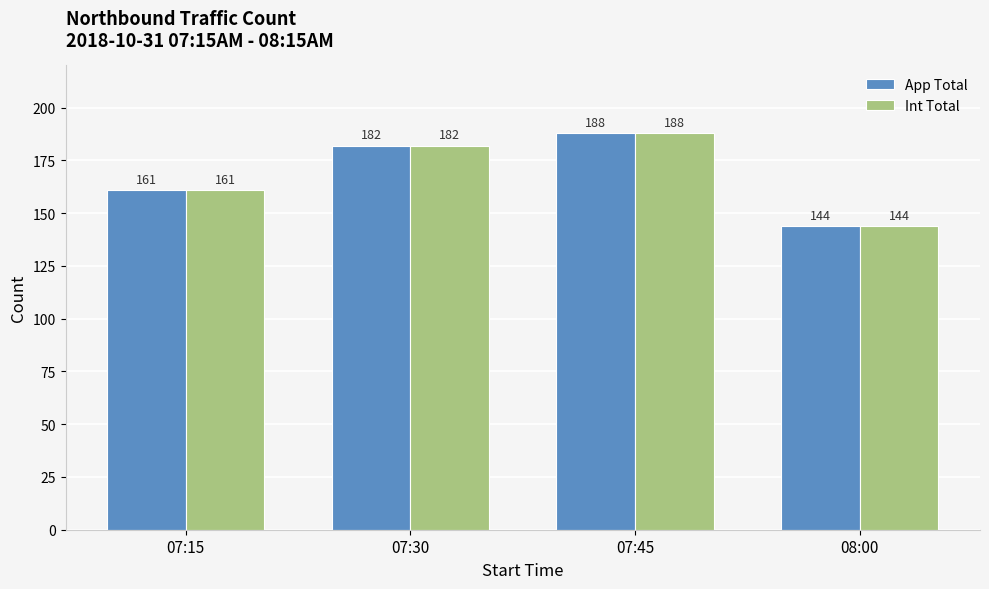

What is the difference between the maximum and minimum values in the Int Total series?

44